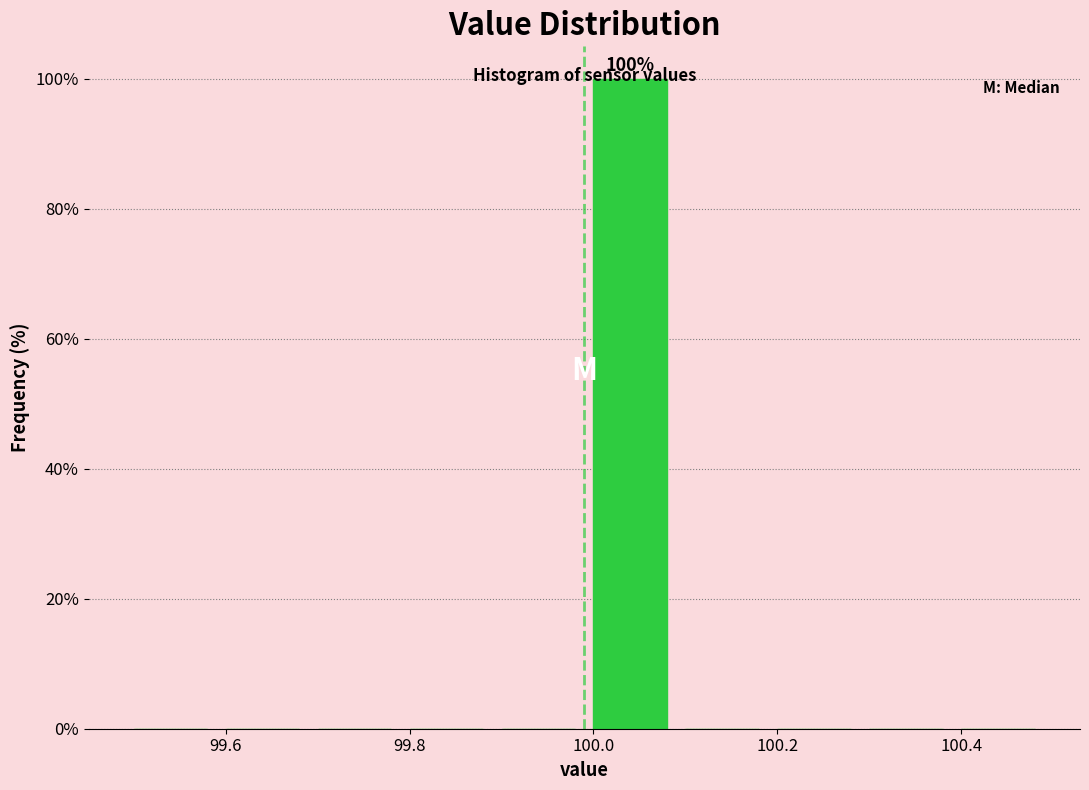

Which range on the x-axis has the tallest bar?

99.99 to 100.09